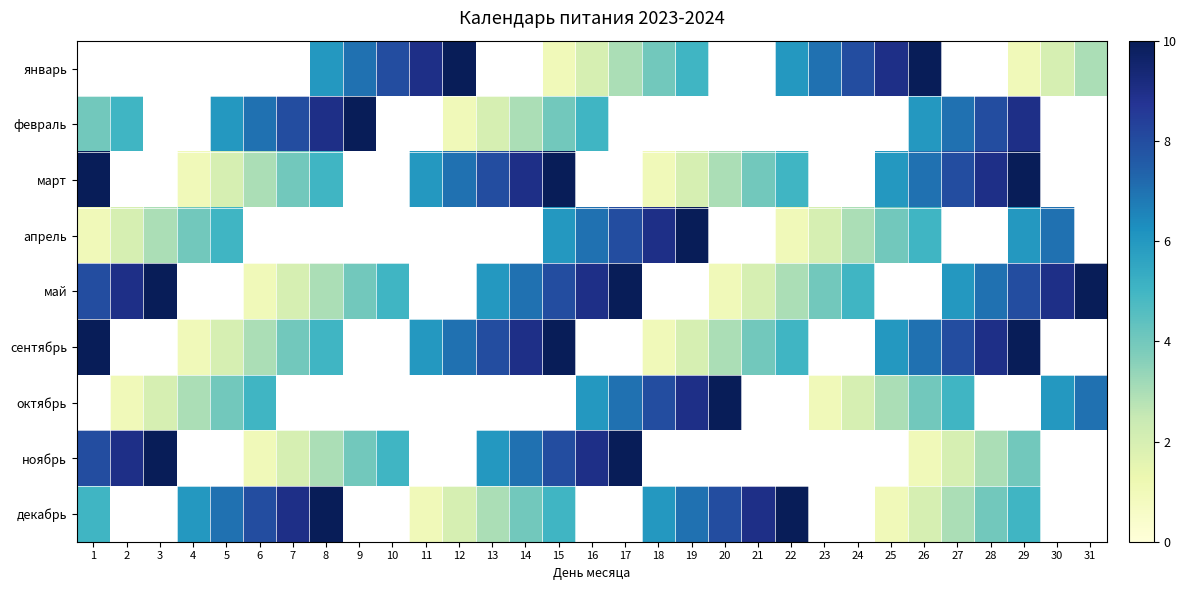

What is the highest value of the декабрь series?

10.0